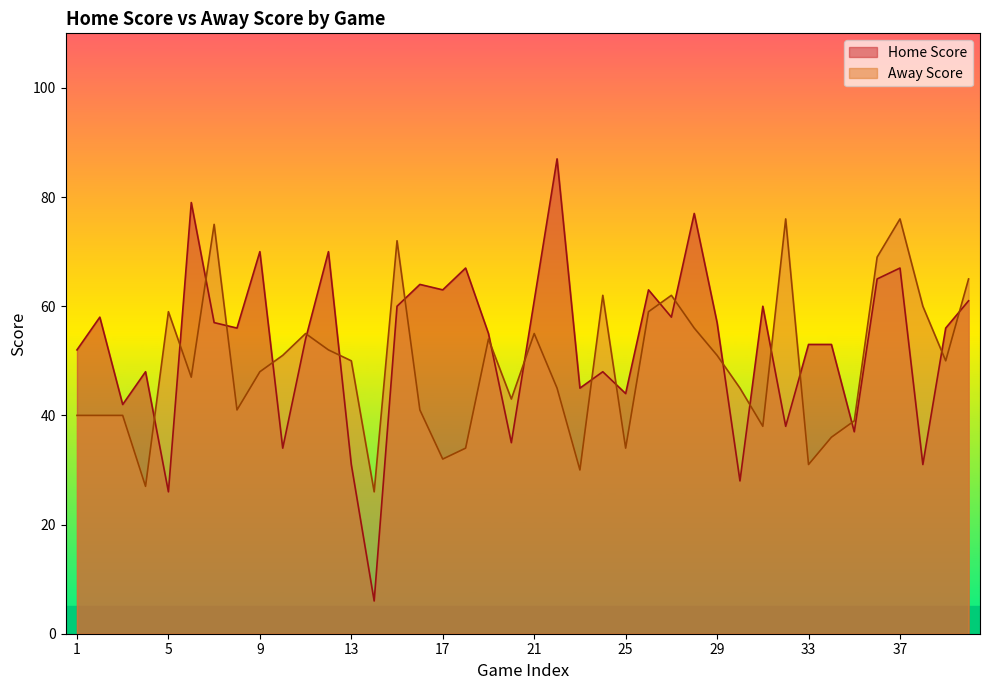

Between which two adjacent categories do Away Score and Home Score first intersect?

4 and 5